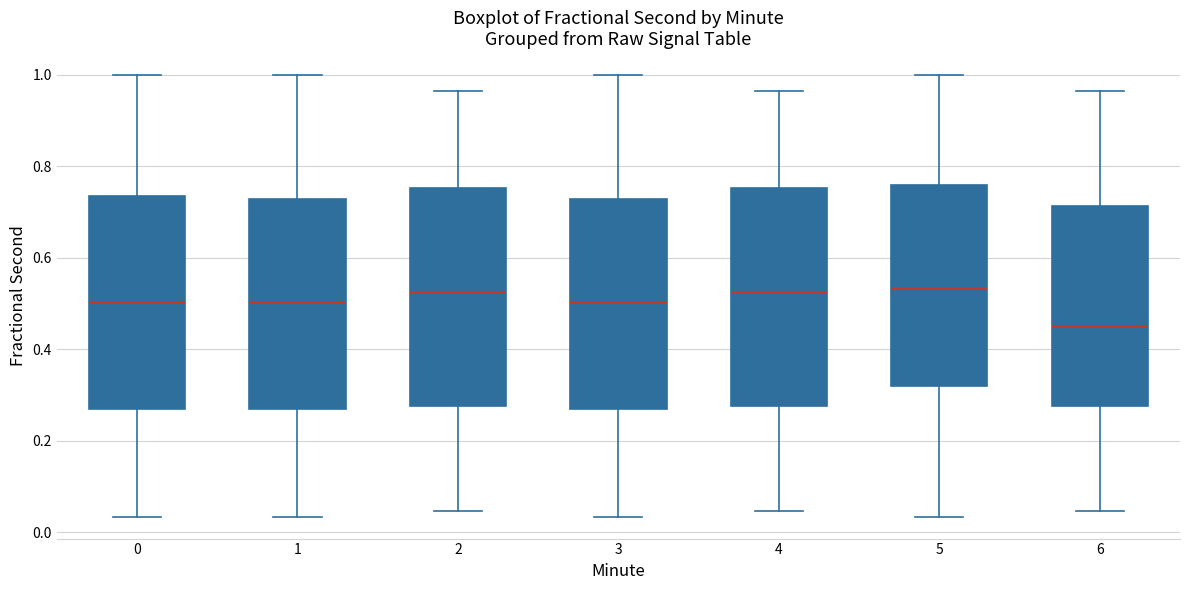

Where does the lower whisker of the box at x = 4 end on the y-axis? The values are not printed on the chart, so give them approximately, as read against the axis.

0.04